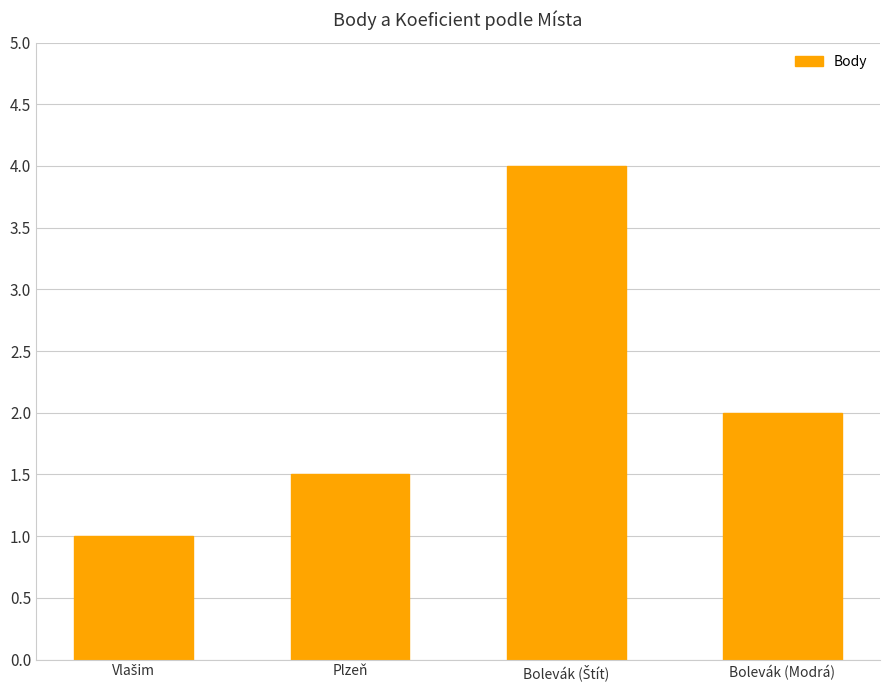

How many categories are shown in the chart?

4